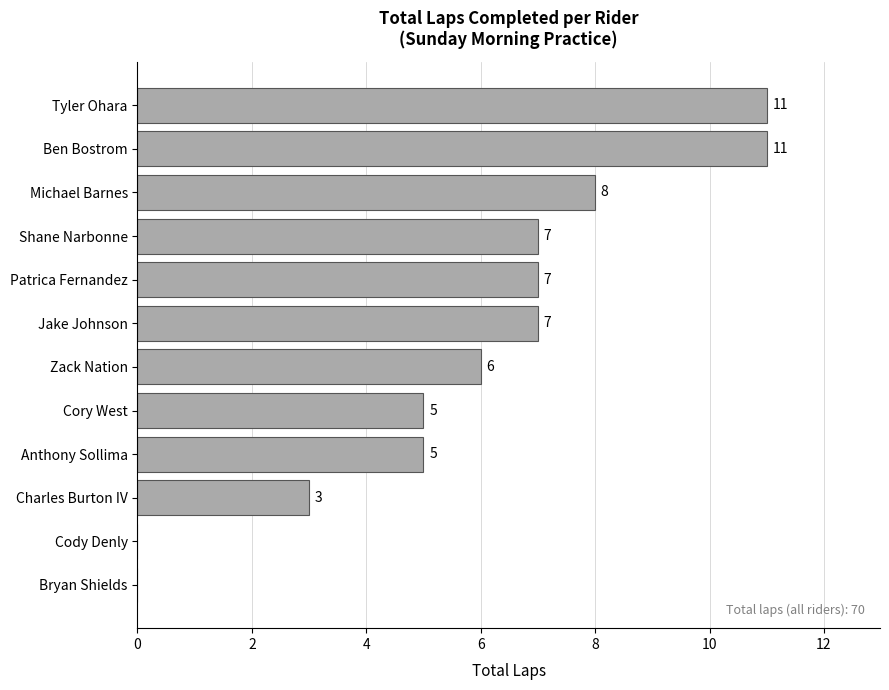

Is it true that the value at Ben Bostrom is 15?

False